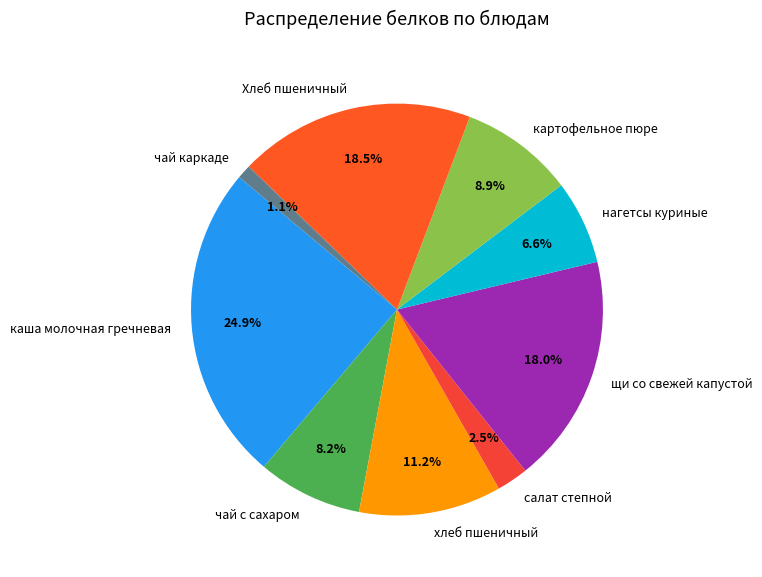

Does any single category account for the majority?

No